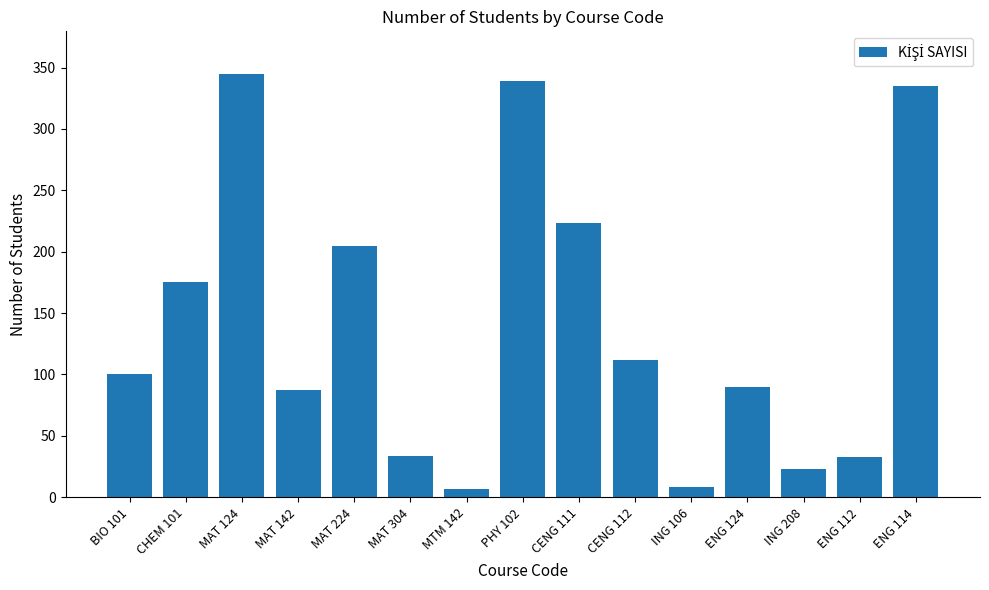

What is the label of the 1st bar from the left?

BIO 101